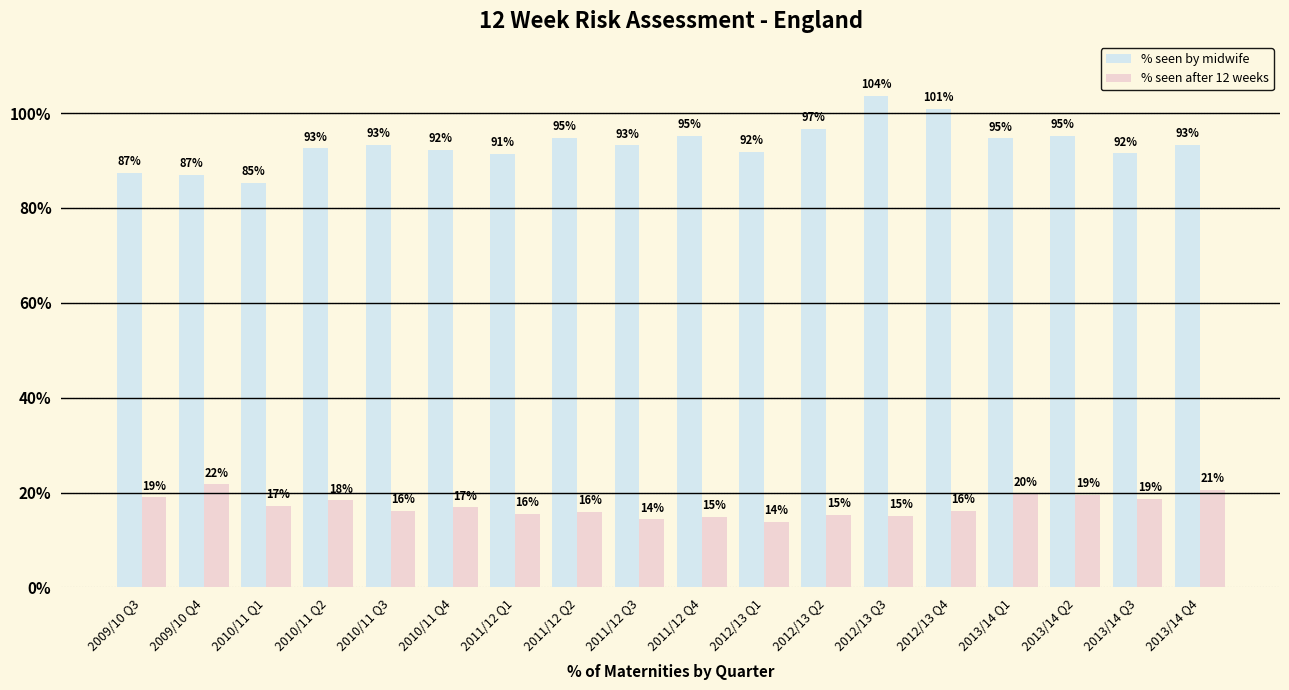

What are all the series names shown in the legend?

% seen by midwife, % seen after 12 weeks